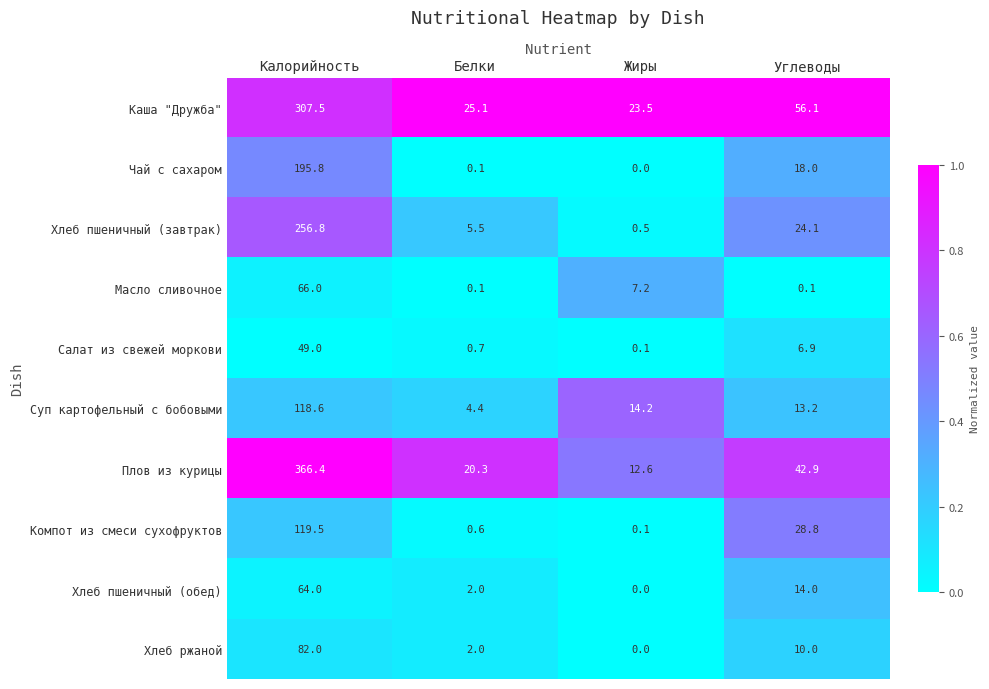

The Компот из смеси сухофруктов series shows 0.1 at Жиры. True or false?

True